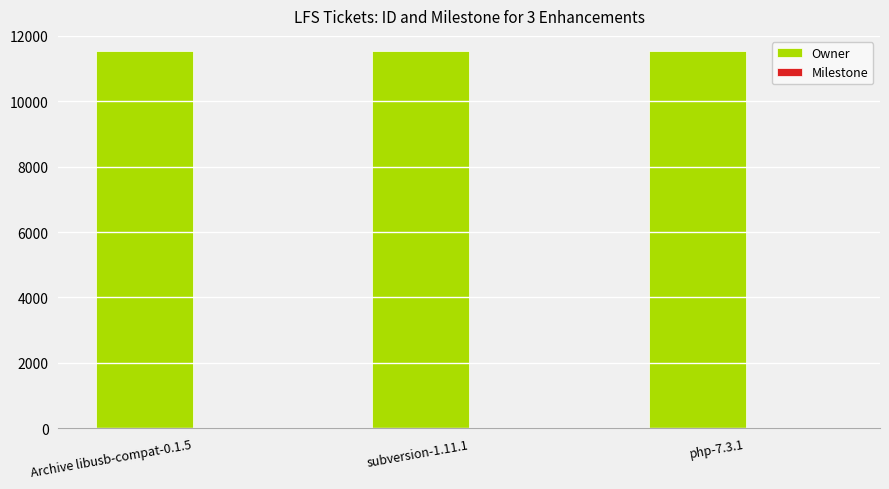

Which series has the largest total across all categories?

Owner